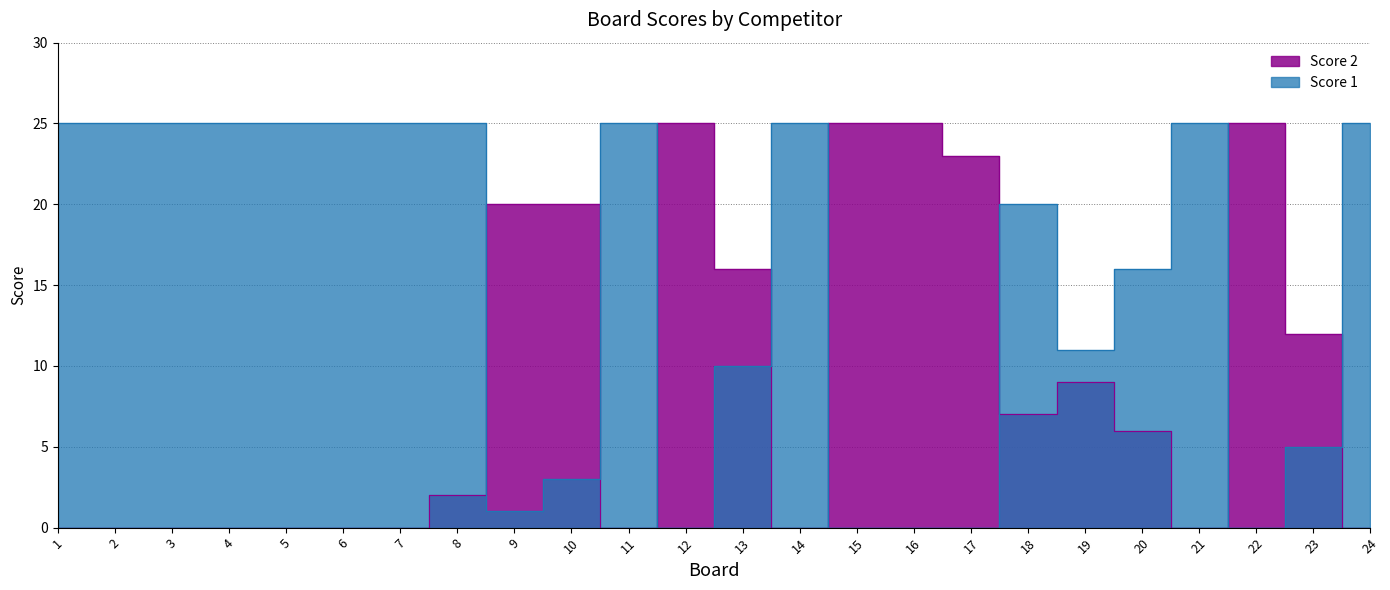

Which series has the largest total across all categories?

Score 1